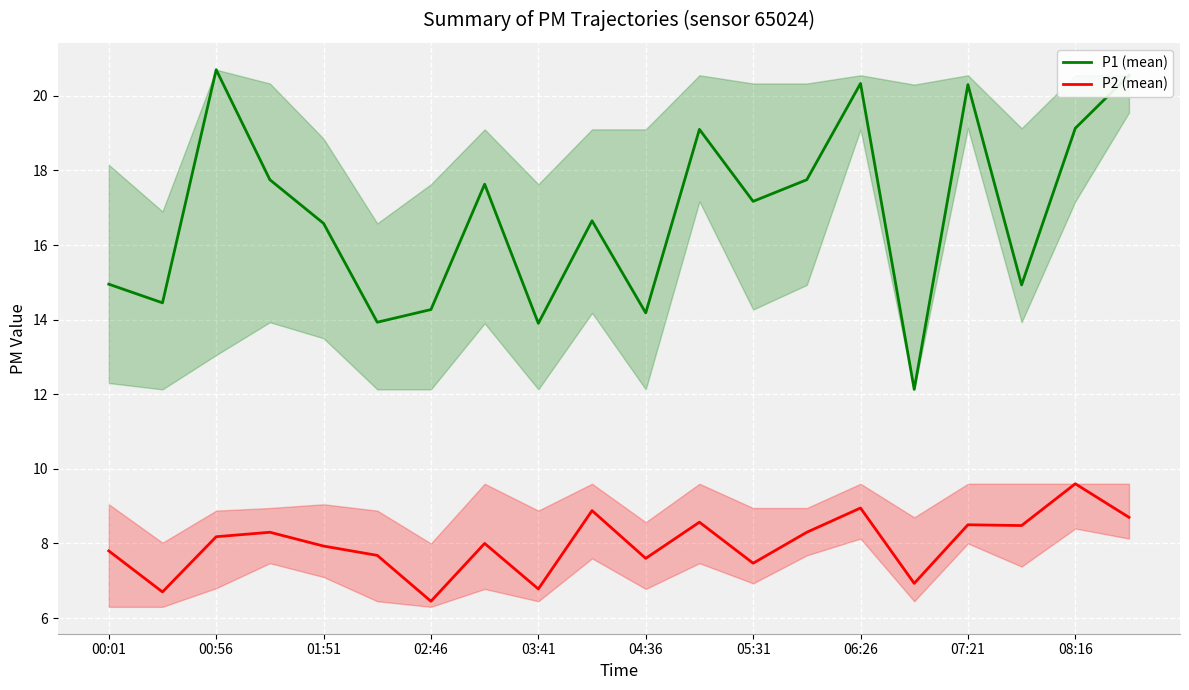

List the series in order of their peak value, highest first.

P1 (mean), P2 (mean)